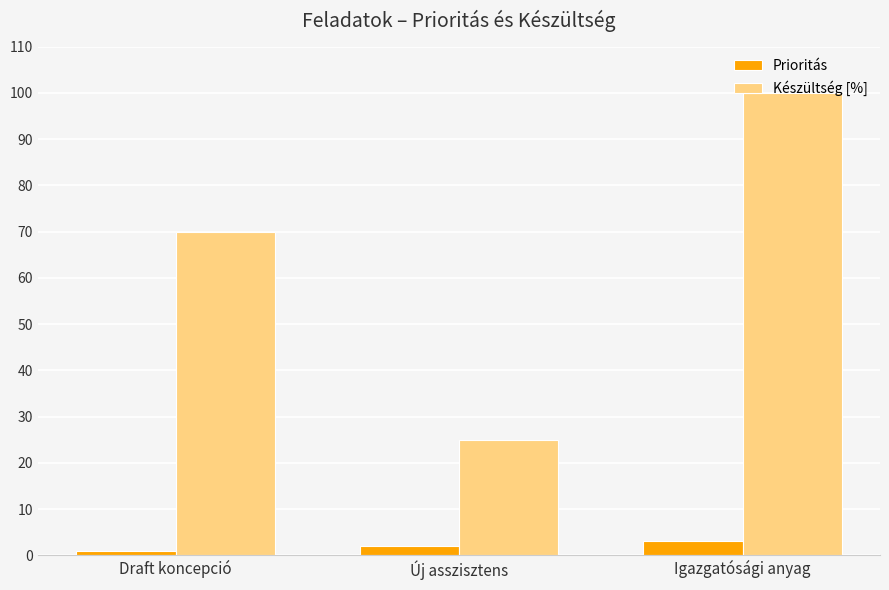

What is the label of the 1st bar from the left?

Draft koncepció